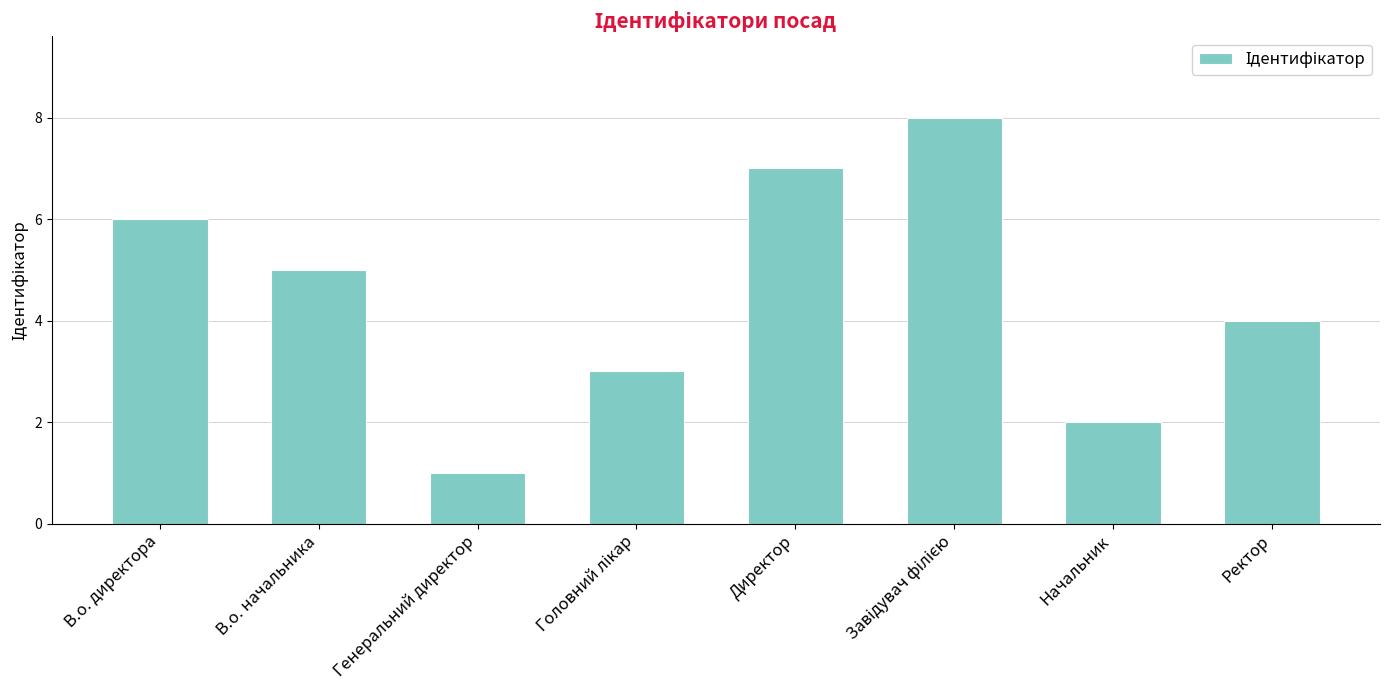

How many bars are there in total?

8